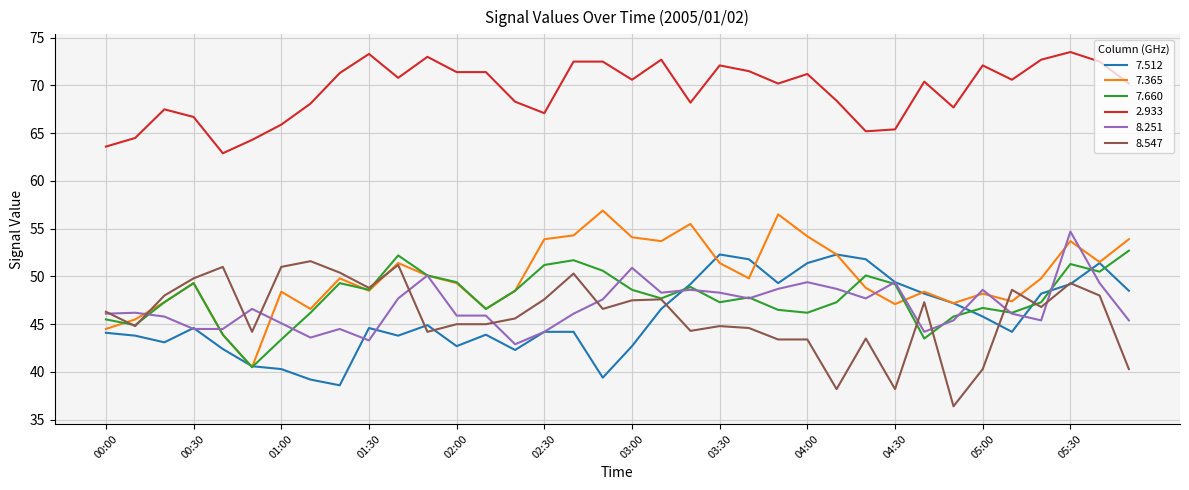

What is the lowest value of the 7.660 series?

40.5